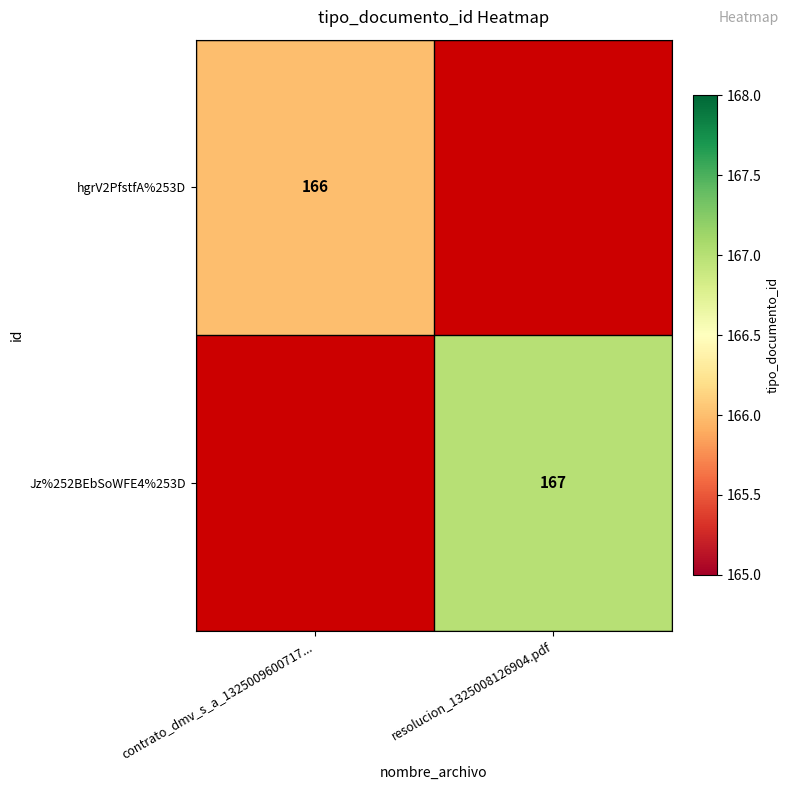

The Jz%252BEbSoWFE4%253D series shows 167 at resolucion_1325008126904.pdf. True or false?

True